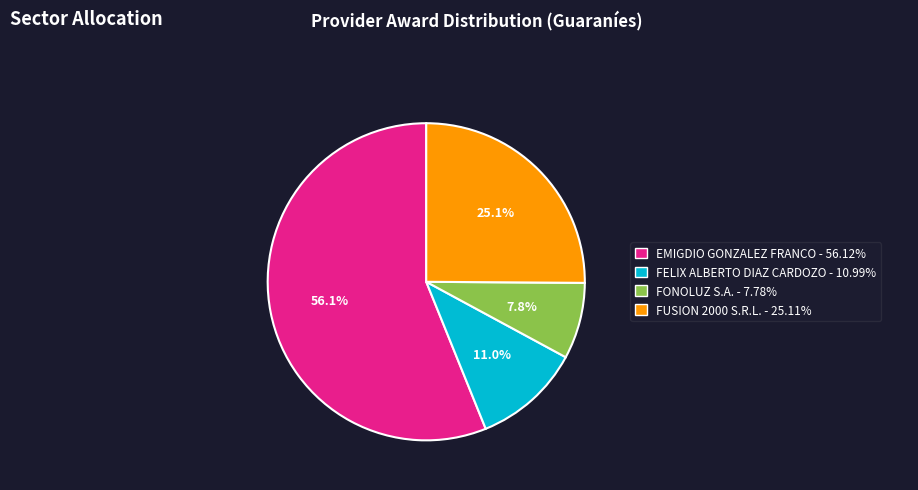

True or false: FONOLUZ S.A. accounts for 16% of the total.

False